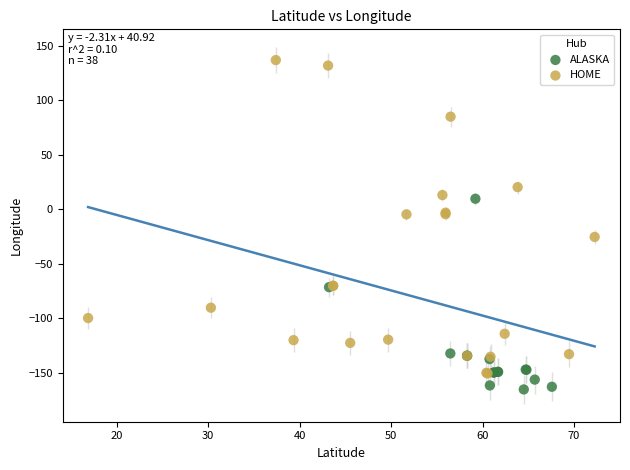

Which series reaches the minimum Y coordinate?

ALASKA